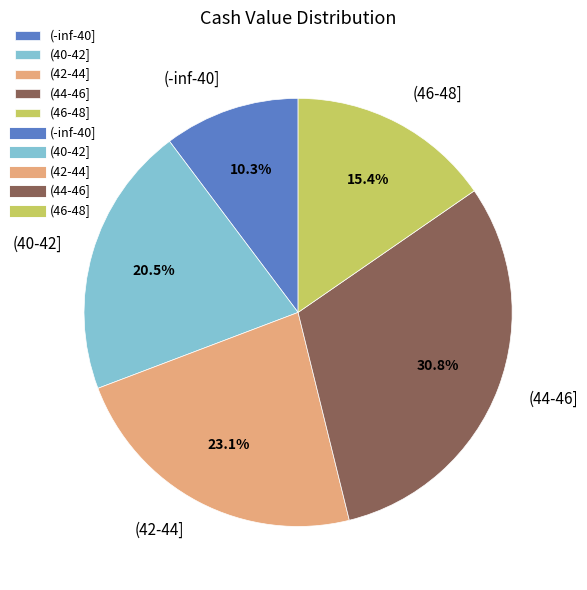

Between (44-46] and (40-42], which is larger?

(44-46]